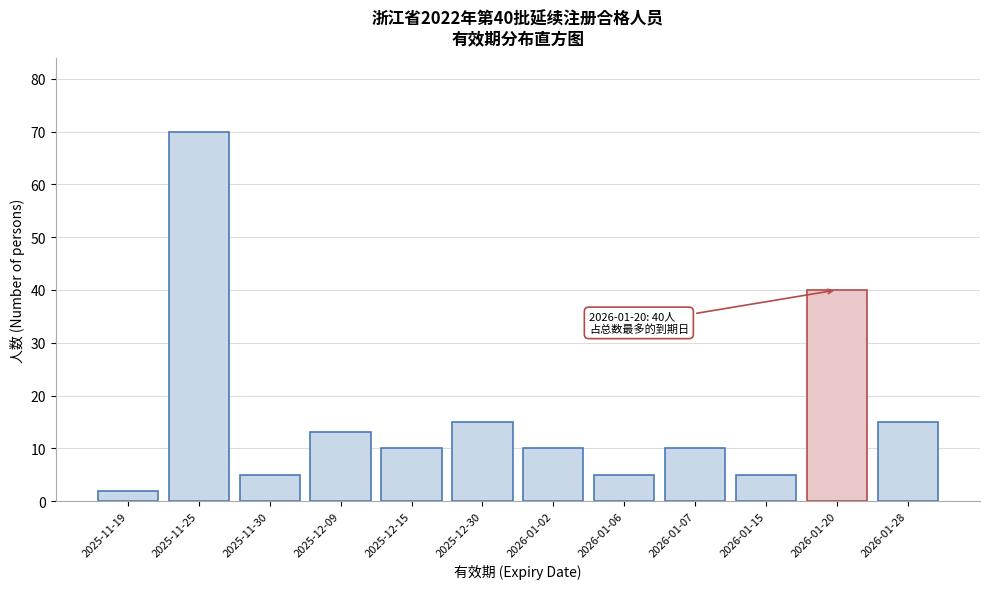

Reading left to right, transcribe all the data shown in this chart.

2025-11-19=2	2025-11-25=70	2025-11-30=5	2025-12-09=13	2025-12-15=10	2025-12-30=15	2026-01-02=10	2026-01-06=5	2026-01-07=10	2026-01-15=5	2026-01-20=40	2026-01-28=15